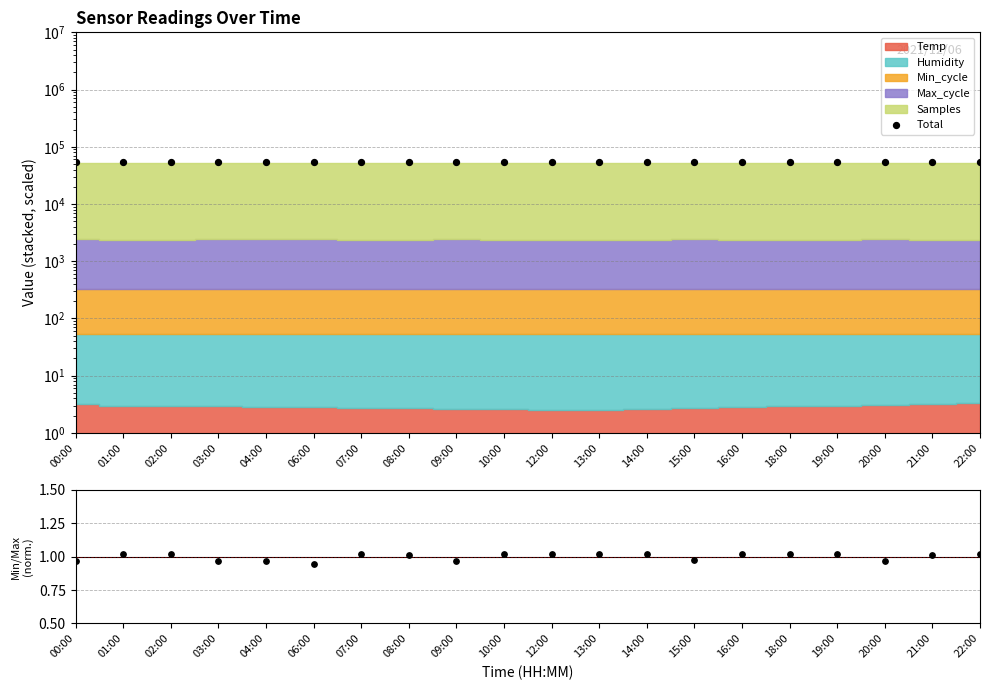

Which series has the largest total across all categories?

Total